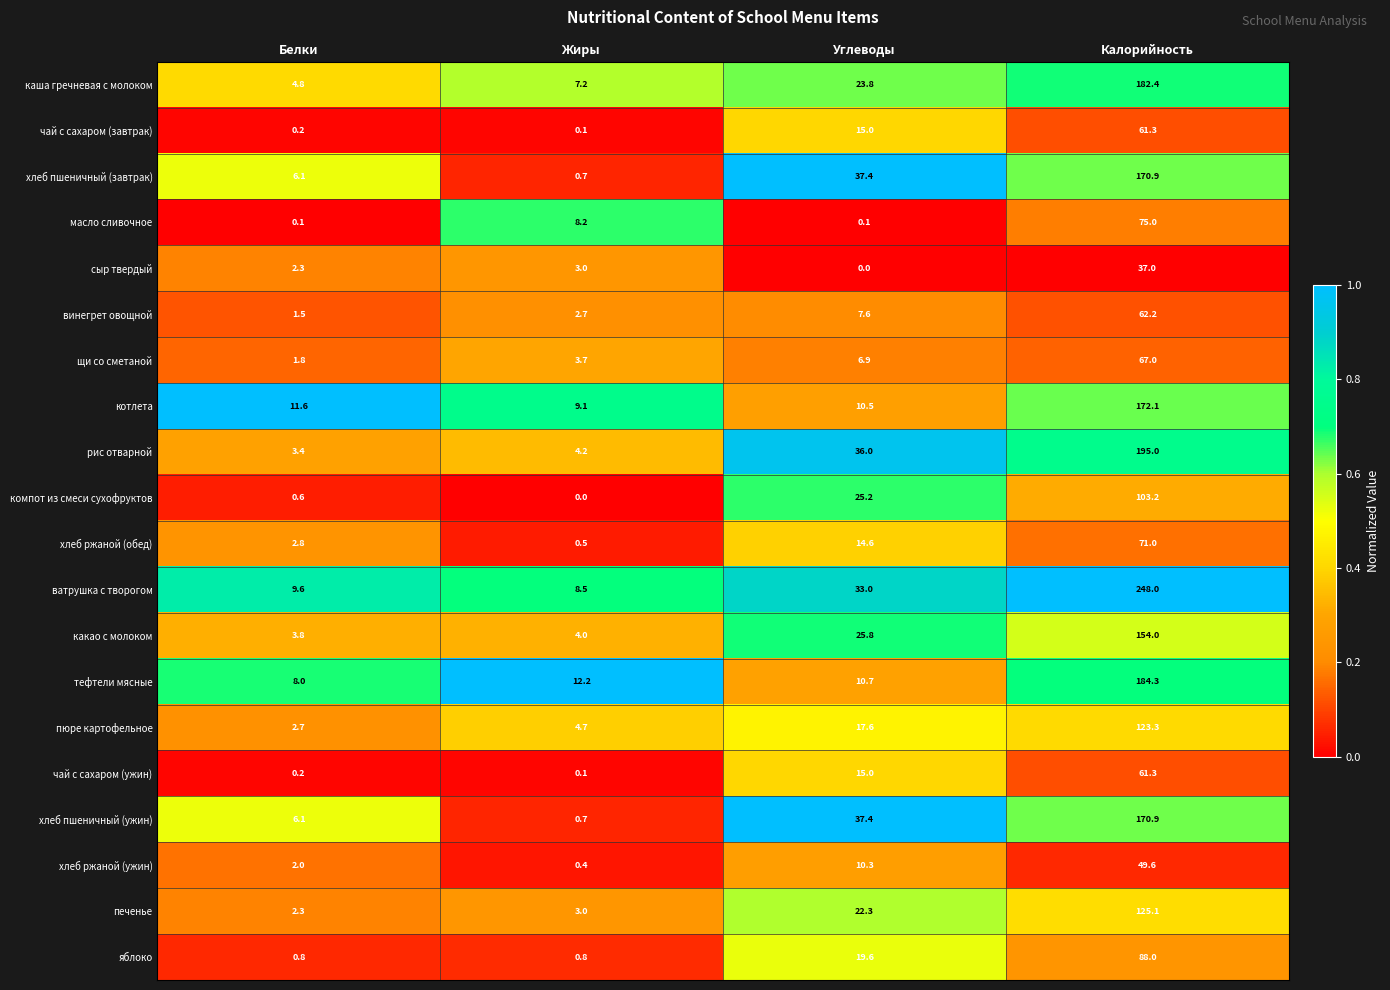

What is the sum of the тефтели мясные values at Калорийность and Жиры?

196.5